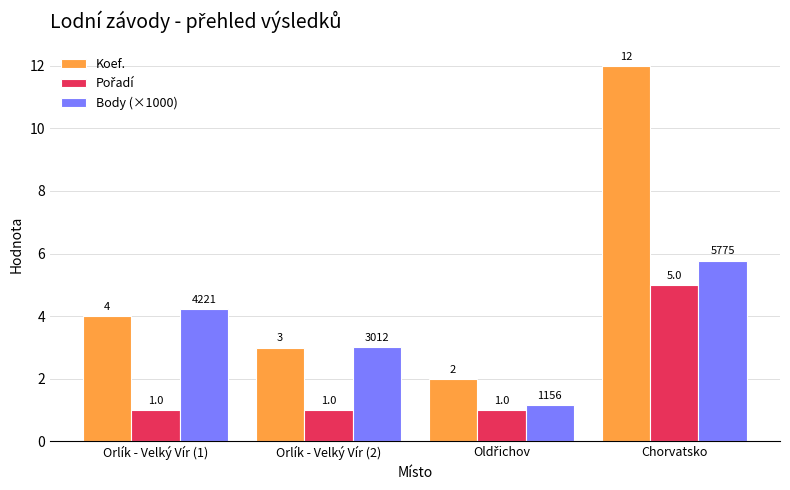

Is the value of Body (×1000) at Orlík - Velký Vír (1) greater than the value of Koef. at Chorvatsko?

No